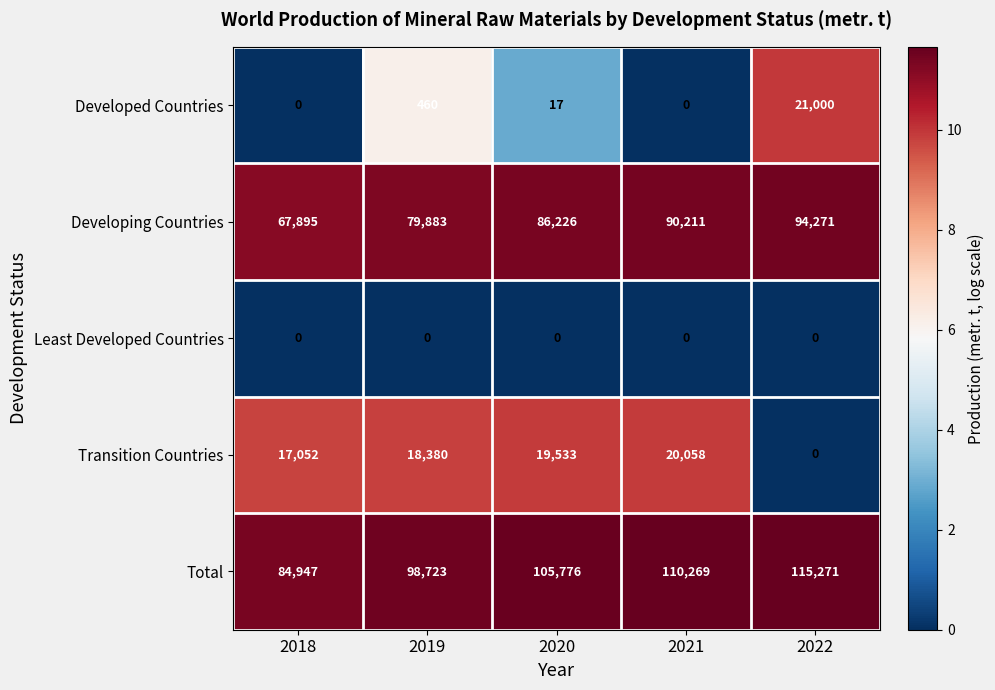

True or false: Developing Countries has a value of 112649 at 2019.

False